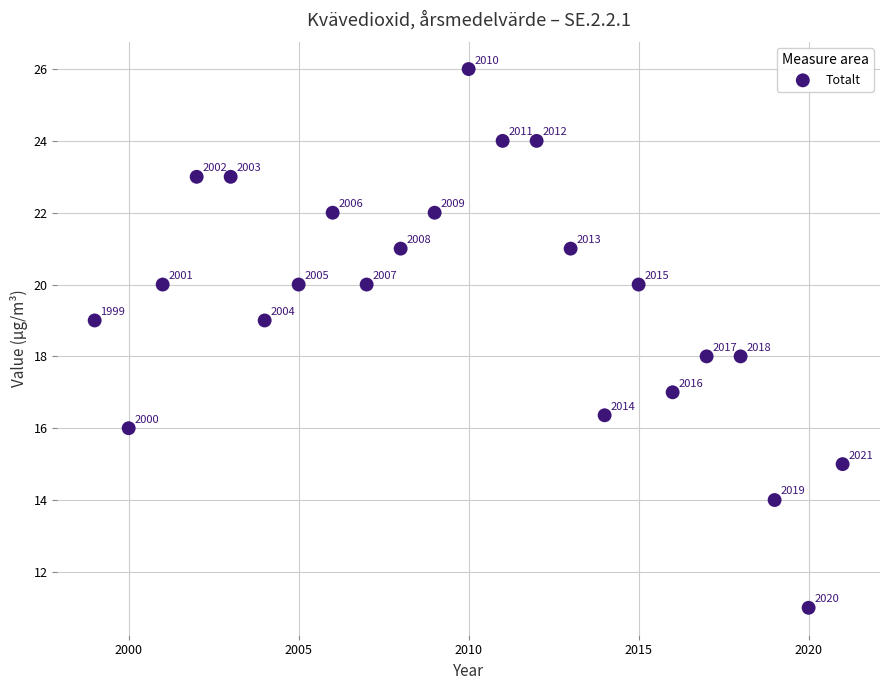

What Y value in the scatter plot is closest to 18?

18.0